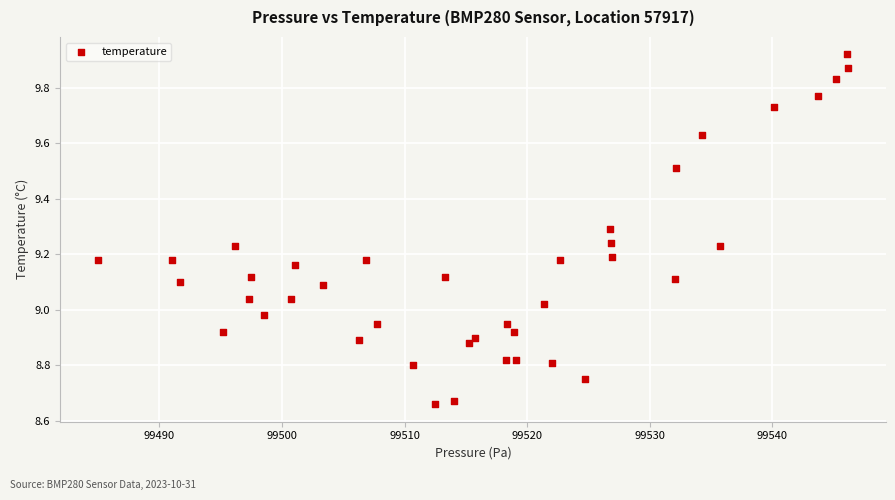

What is the range of Y values (max minus min)?

1.3